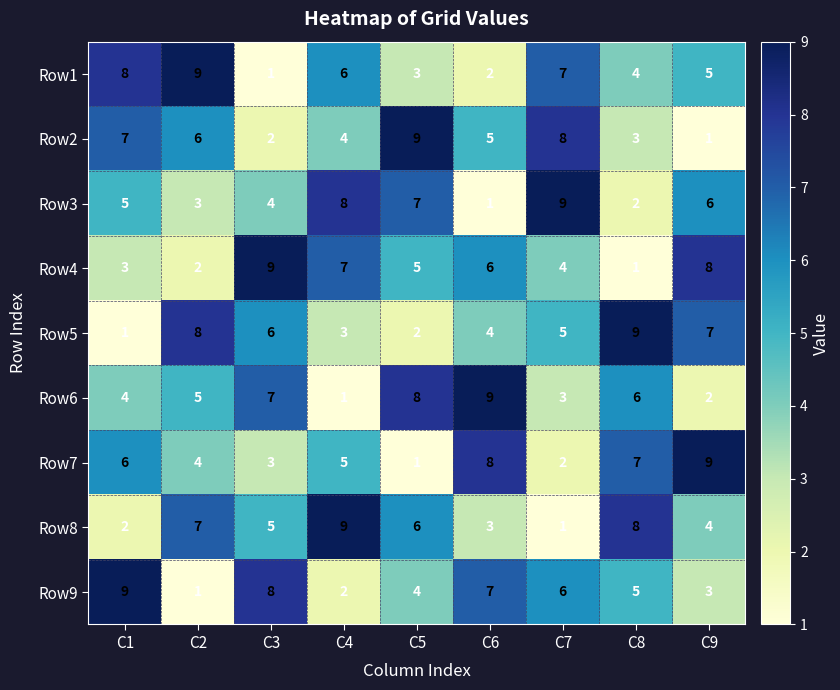

What is the maximum value for Row2?

9